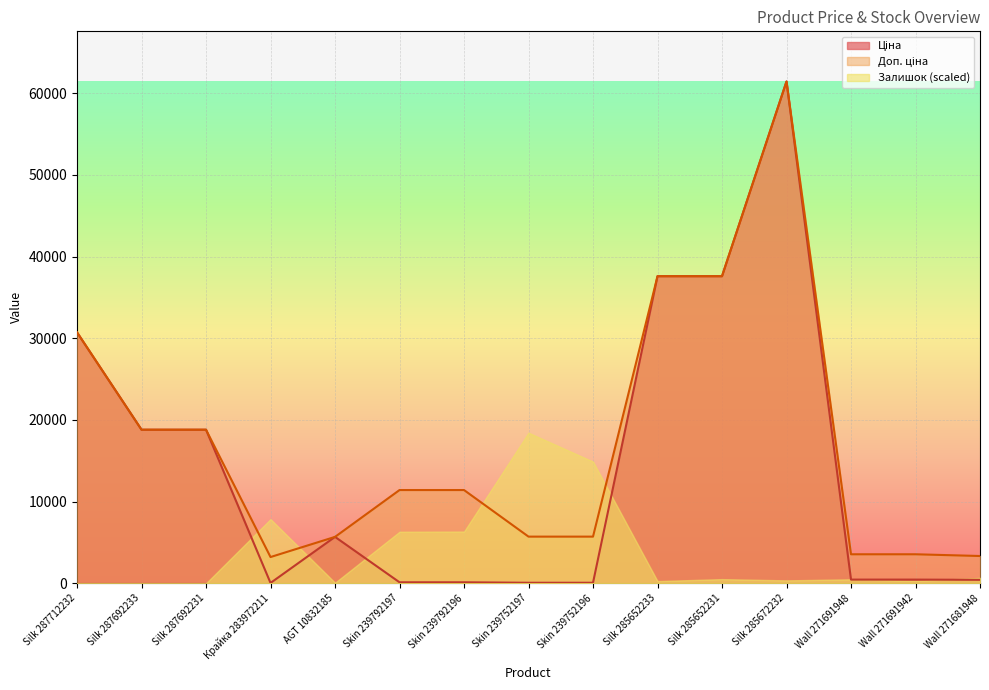

Read the Ціна value at Skin 239752196.

57.0